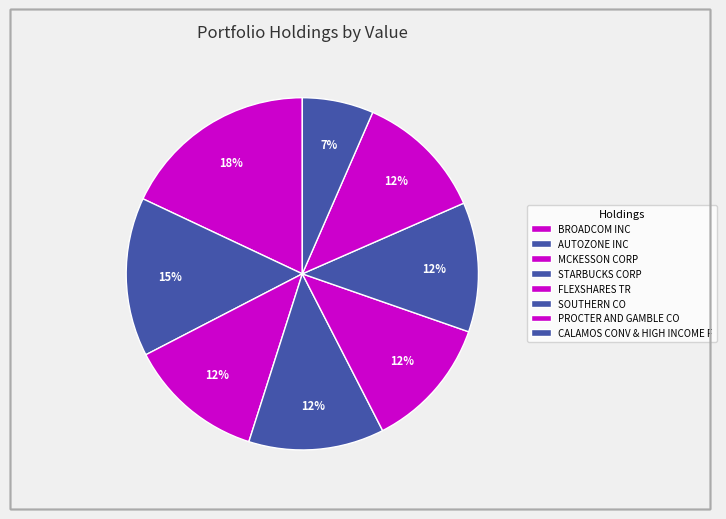

Count the number of slices in the pie.

8